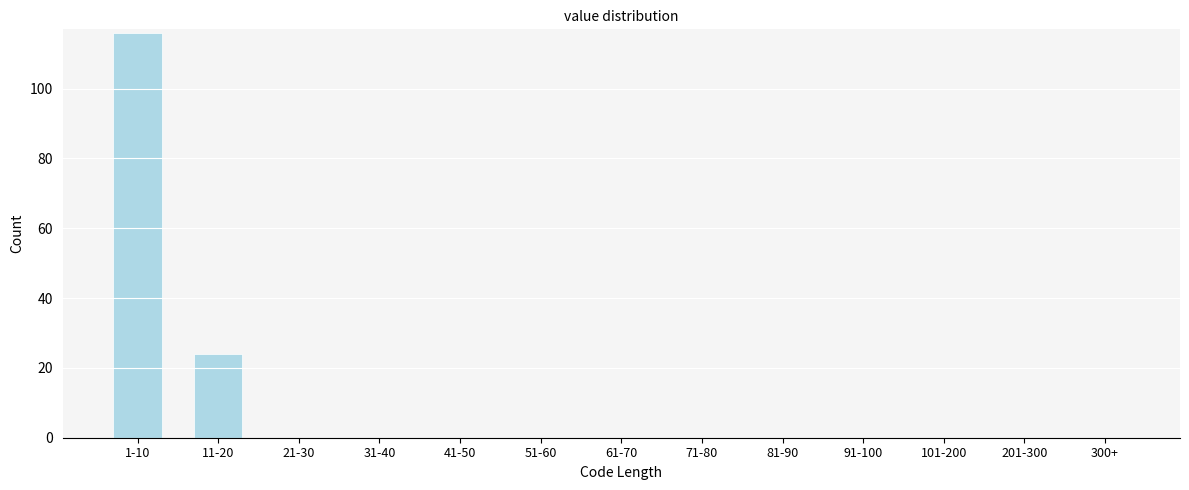

Reading left to right, extract all data points from this chart.

1-10=116	11-20=24	21-30=0	31-40=0	41-50=0	51-60=0	61-70=0	71-80=0	81-90=0	91-100=0	101-200=0	201-300=0	300+=0